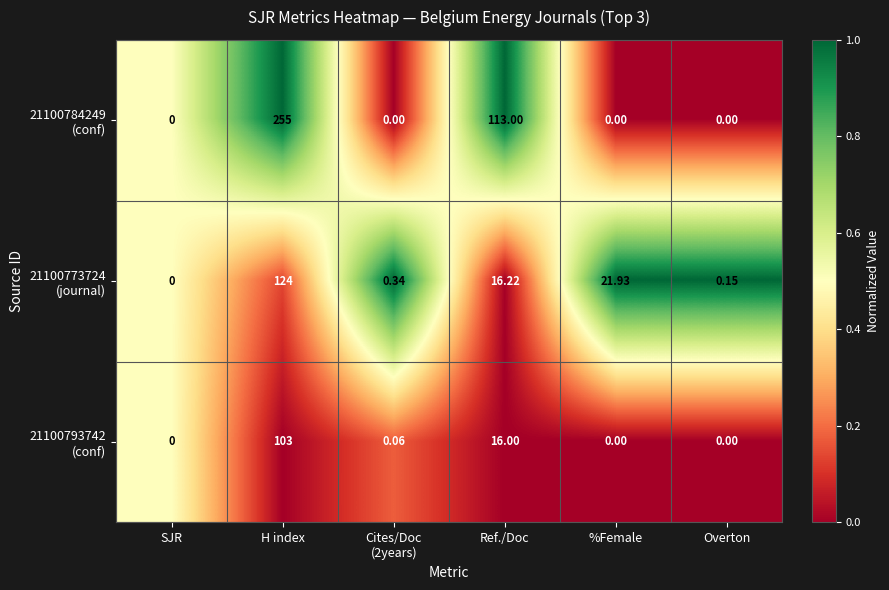

At which category is the sum across all series the highest?

H index